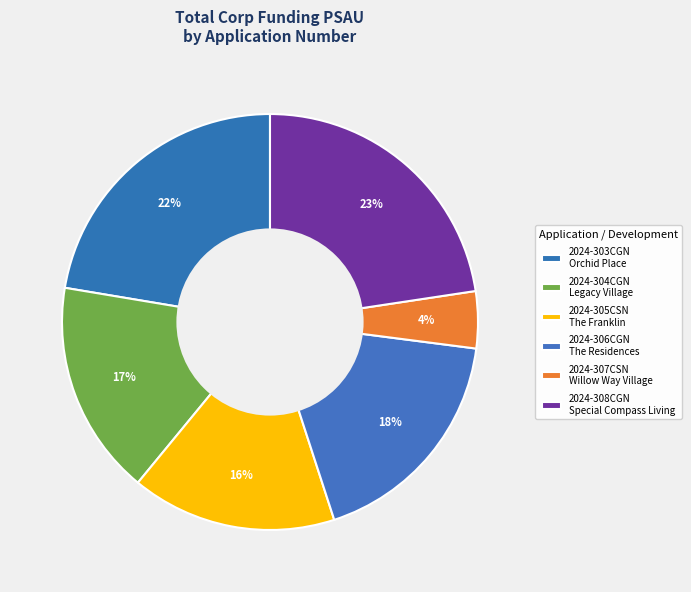

How many slices are in this pie chart?

6